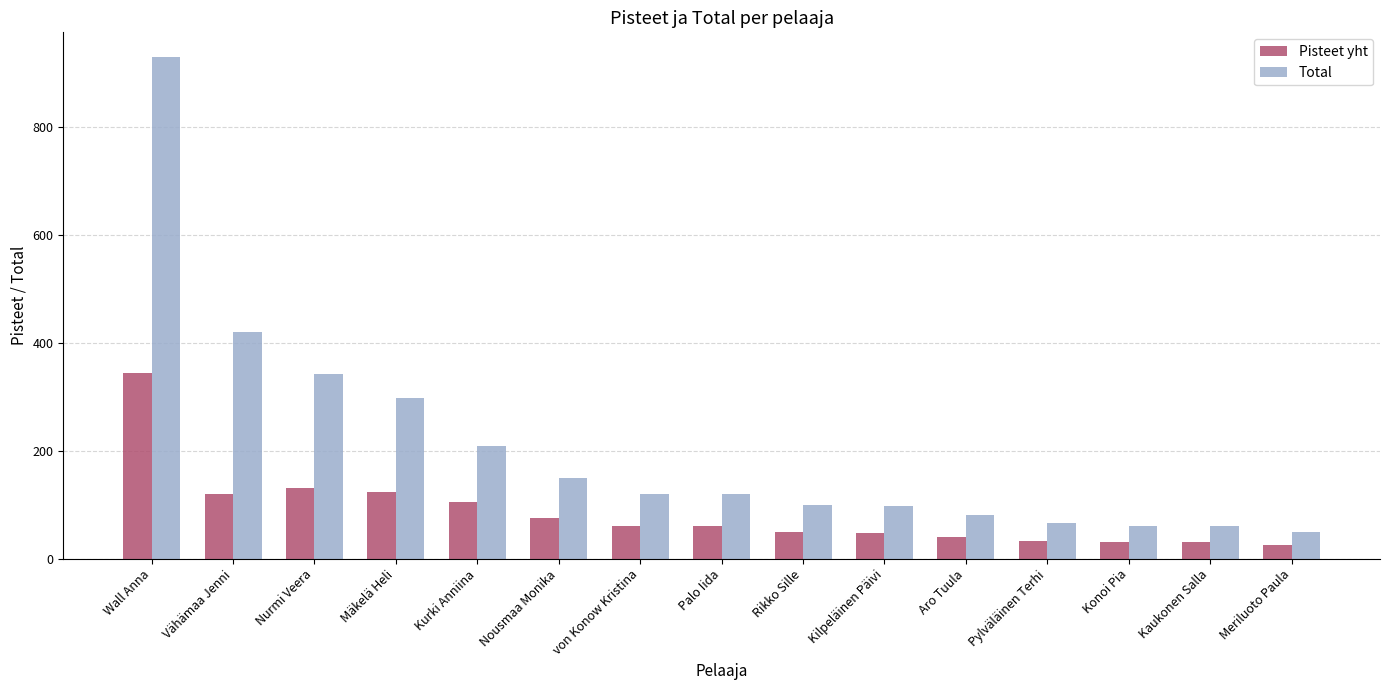

At Vähämaa Jenni, list the series in order from smallest to largest.

Pisteet yht, Total